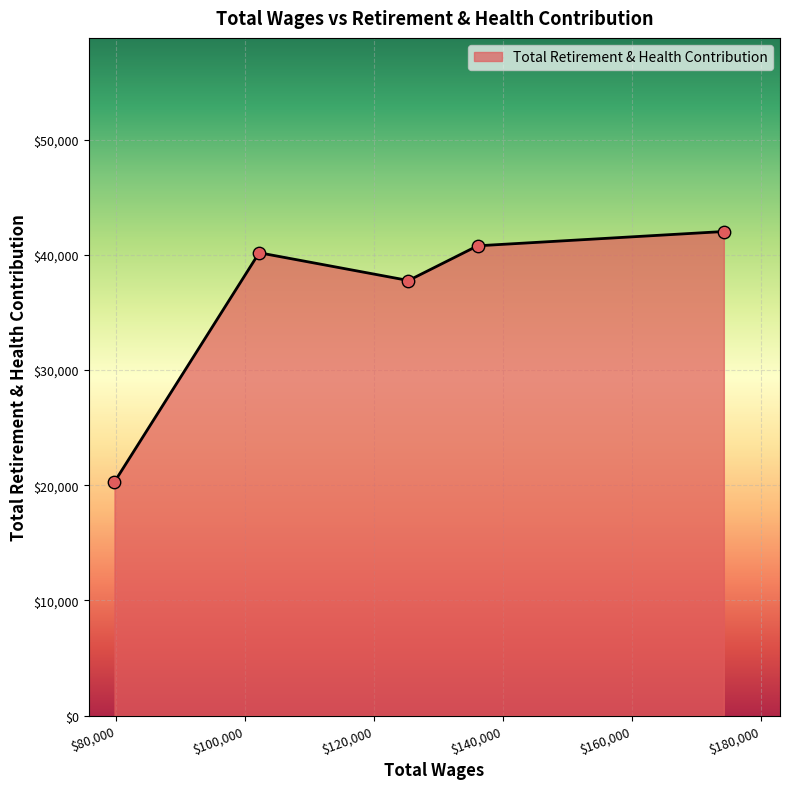

Between 125369.0 and 102196.0, which is larger?

102196.0